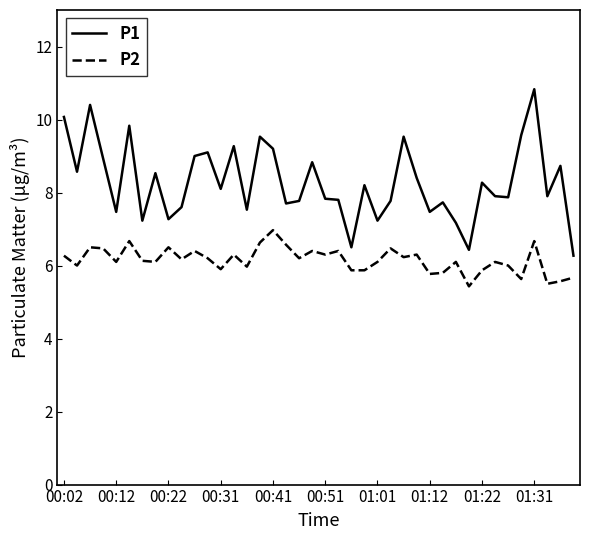

True or false: P2 and P1 intersect in this chart.

False